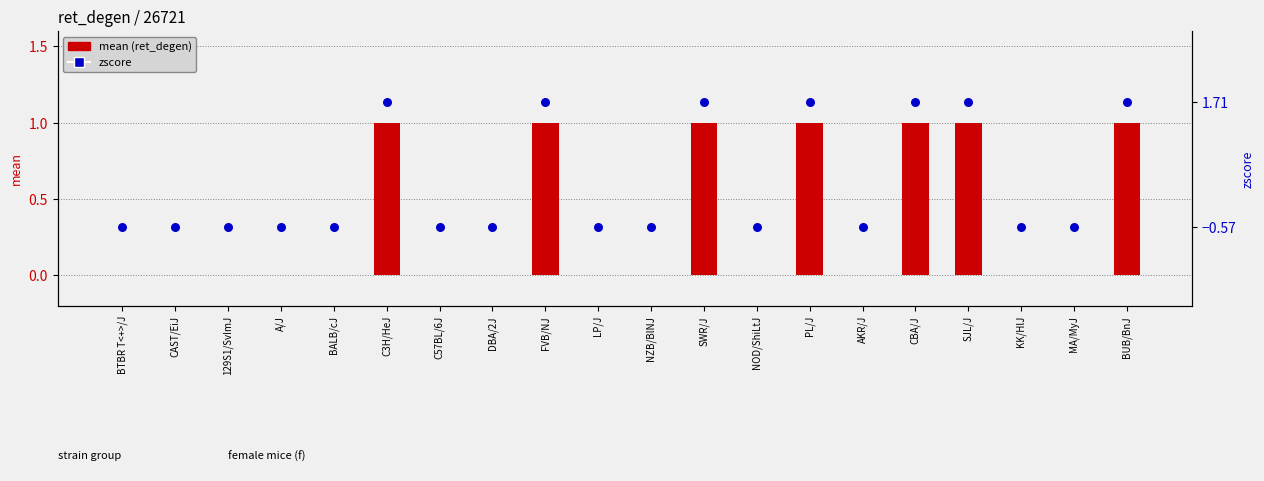

What are all the series names shown in the legend?

mean, zscore